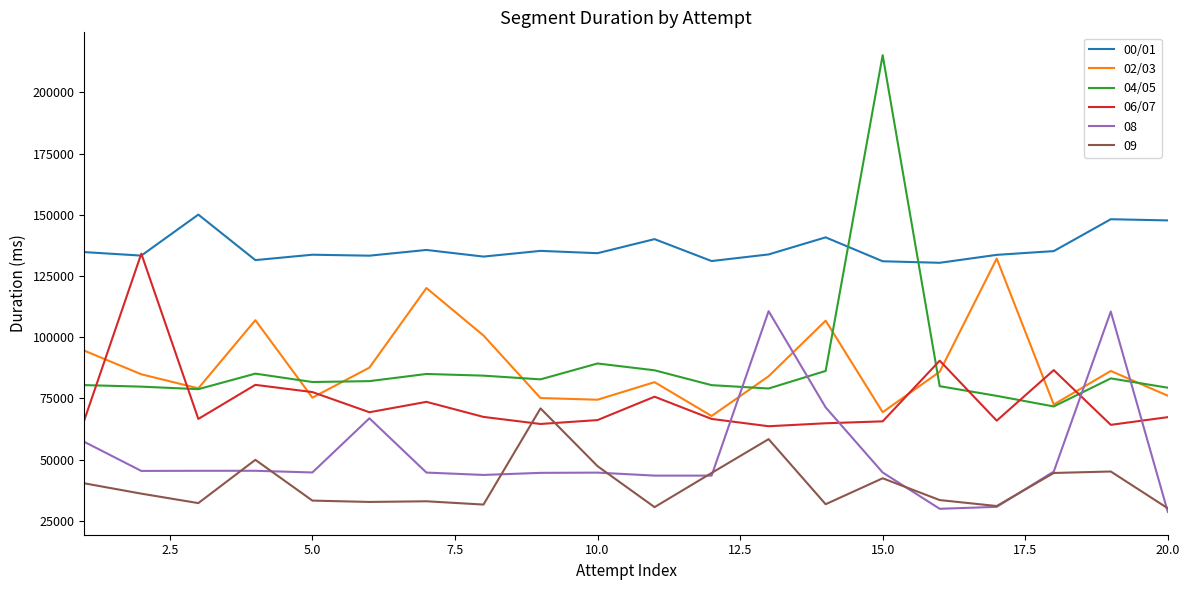

What is the maximum value for 06/07?

134134